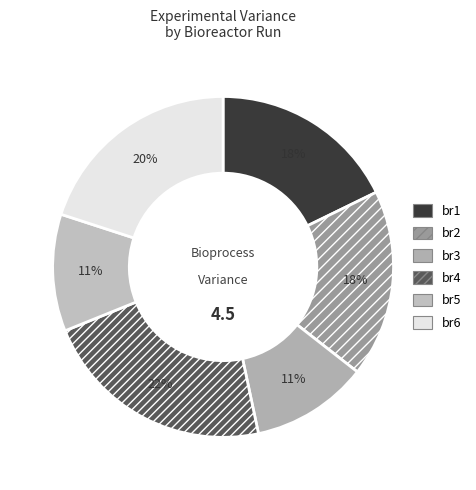

To the nearest percent, what is the average slice percentage?

17%